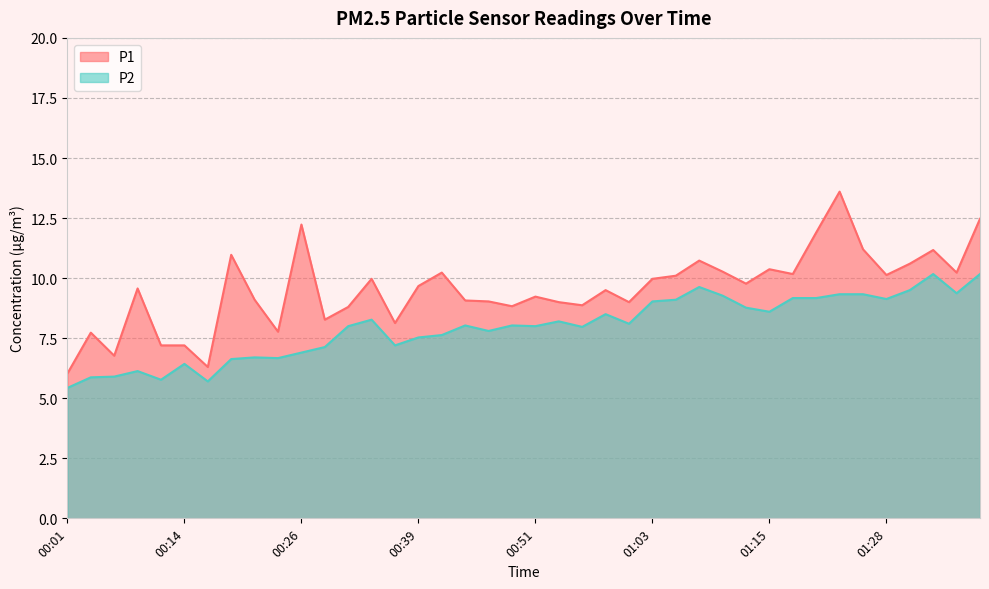

Does the chart display data point markers on the line(s)?

No